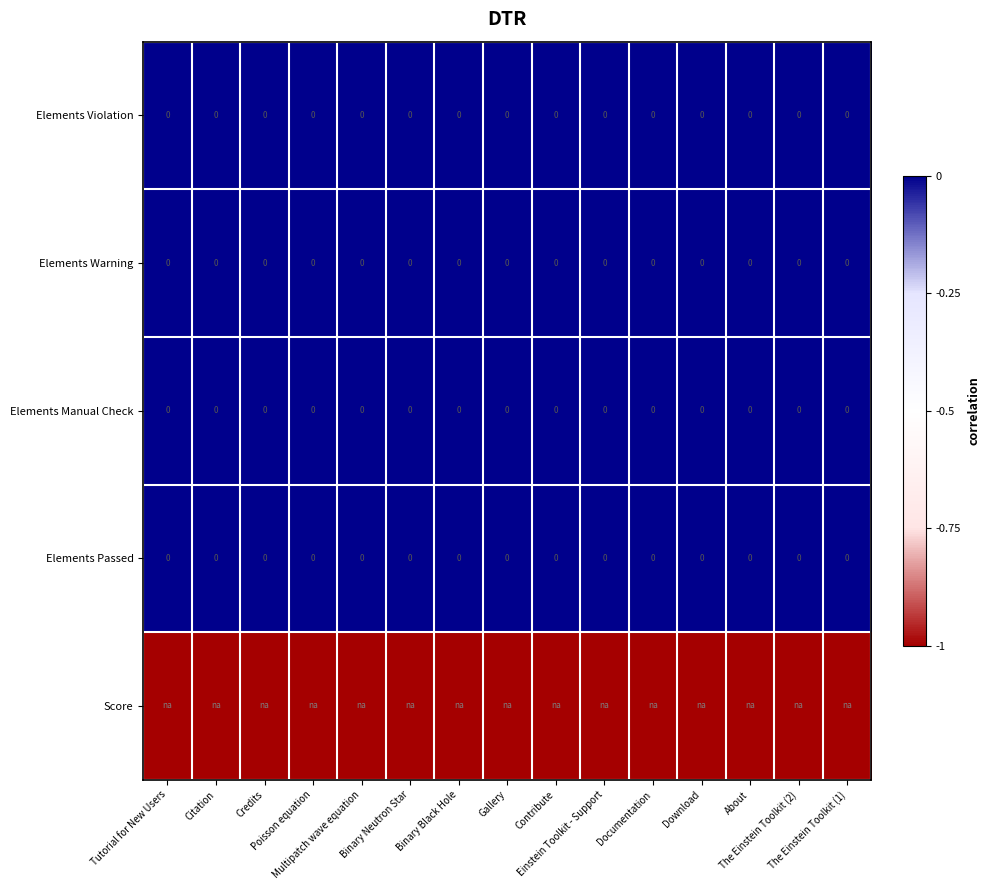

Rank the series by their maximum value, from highest to lowest.

Elements Violation, Elements Warning, Elements Manual Check, Elements Passed, Score